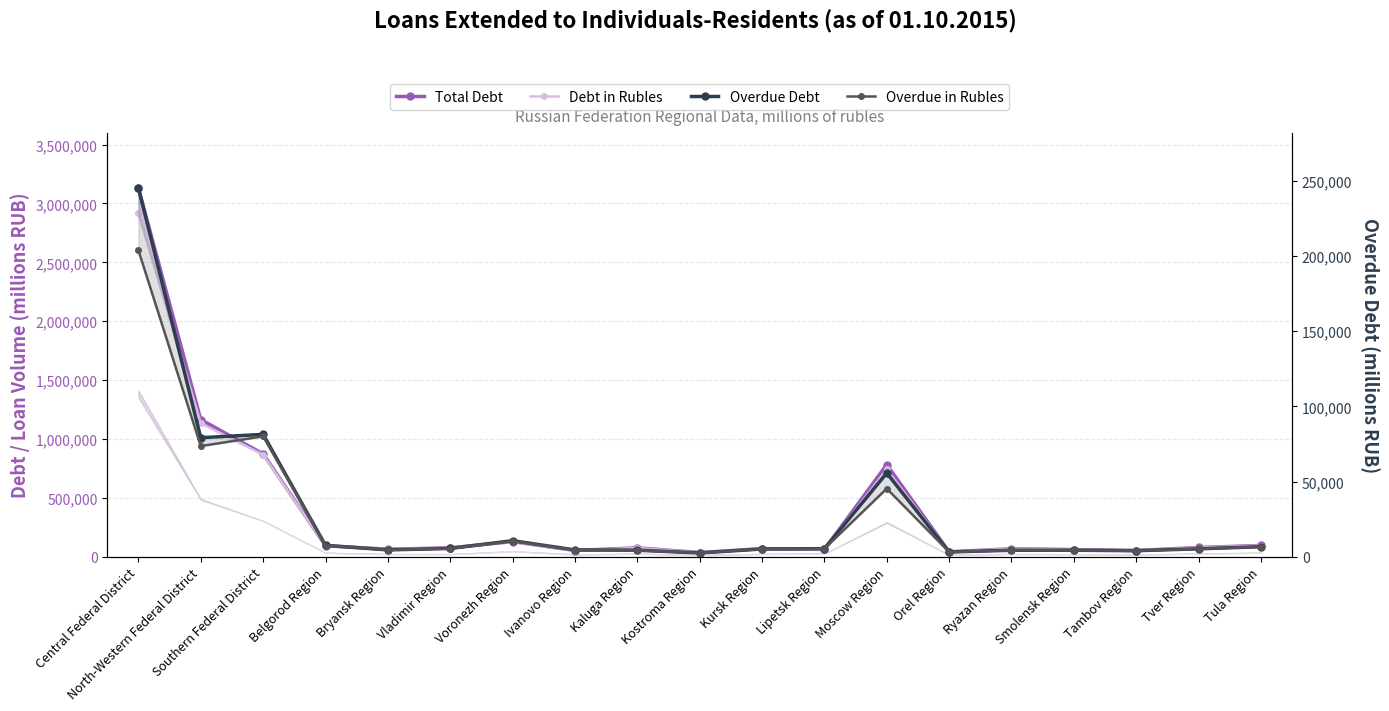

How many data points in Debt in Rubles are less than 73808?

9